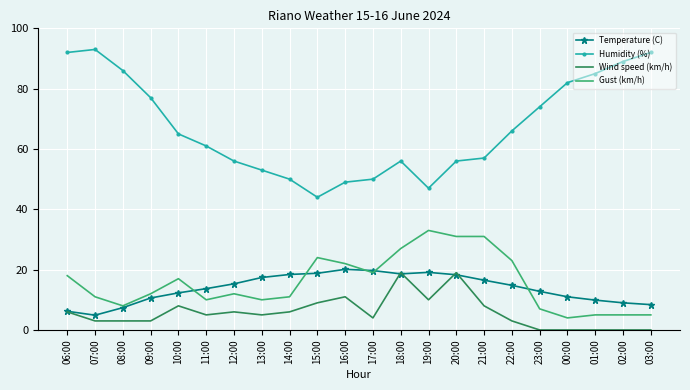

What is the average value of the Wind speed (km/h) series?

5.8